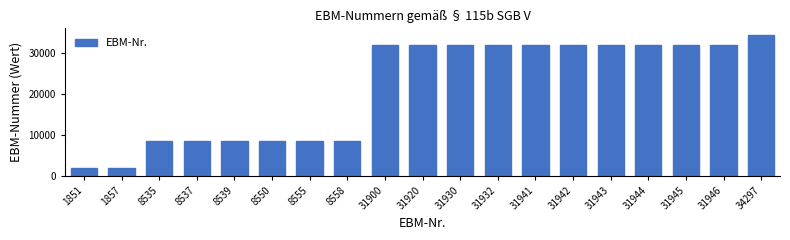

What is the change in value from 1851 to 8555?

+6704